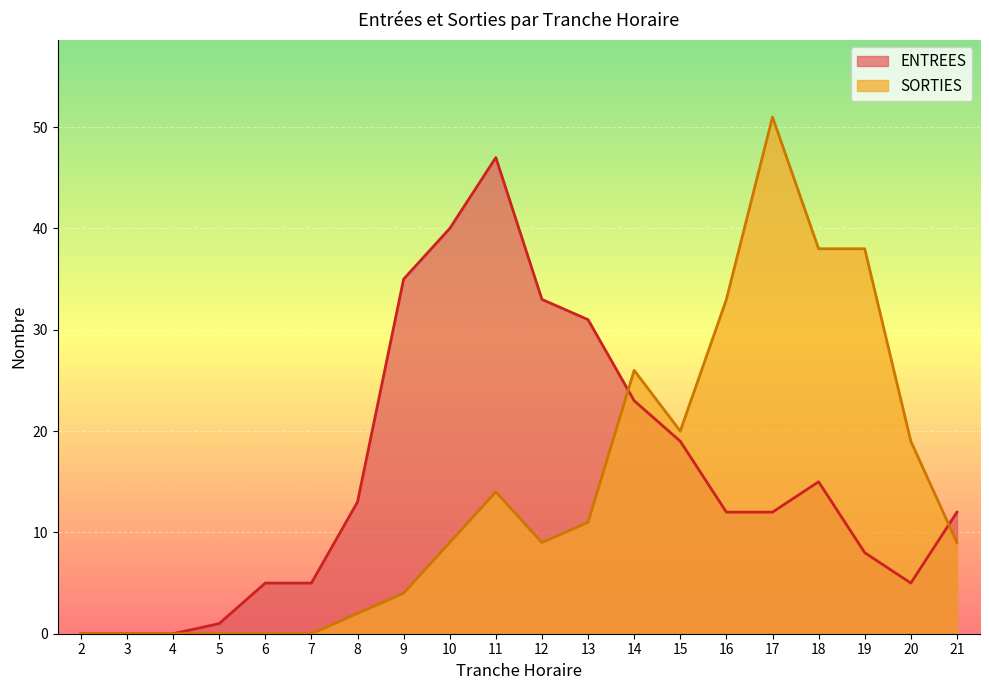

Reading right to left, list all the values displayed in this chart.

ENTREES: 21=12	20=5	19=8	18=15	17=12	16=12	15=19	14=23	13=31	12=33	11=47	10=40	9=35	8=13	7=5	6=5	5=1	4=0	3=0	2=0
SORTIES: 21=9	20=19	19=38	18=38	17=51	16=33	15=20	14=26	13=11	12=9	11=14	10=9	9=4	8=2	7=0	6=0	5=0	4=0	3=0	2=0